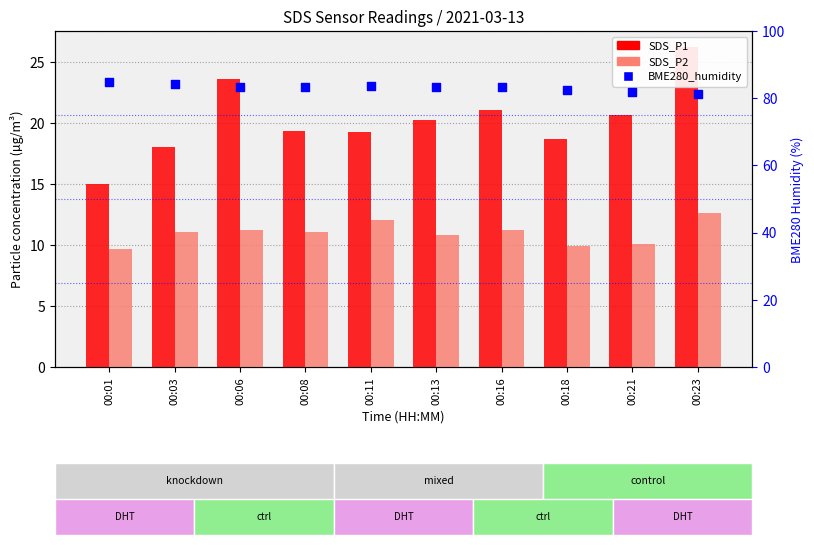

What are all the series names shown in the legend?

SDS_P1, SDS_P2, BME280_humidity